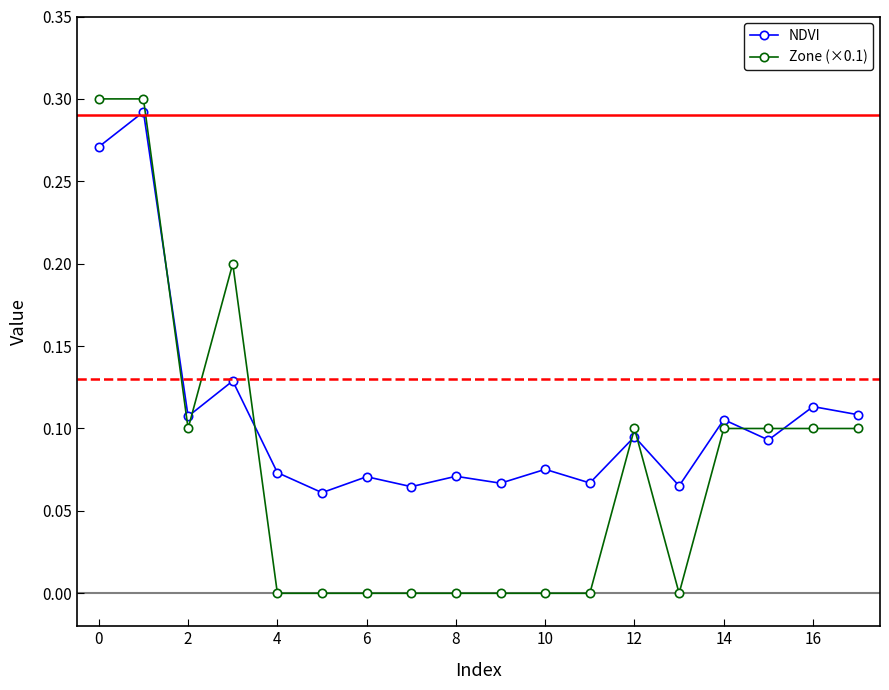

How many times do NDVI and Zone (×0.1) cross each other?

7